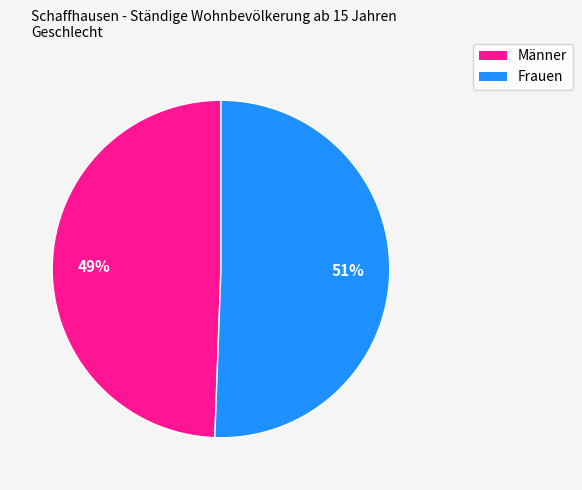

Is Frauen the majority of the pie?

Yes